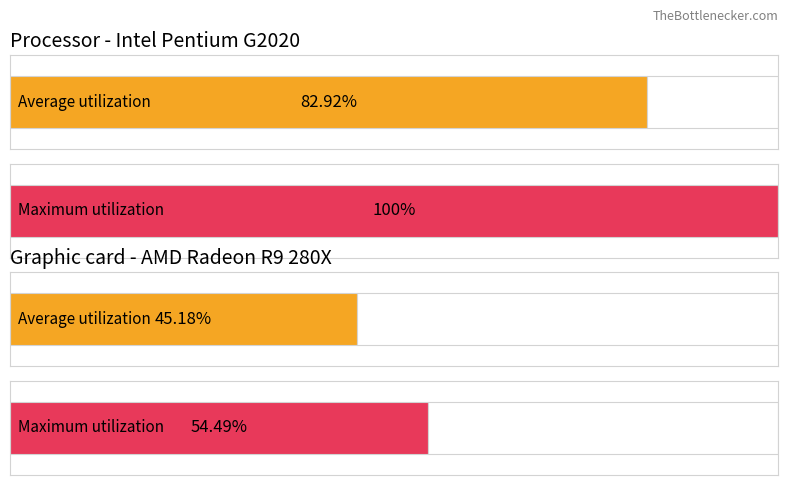

The Maximum utilization series shows -6.8 at 13. True or false?

False